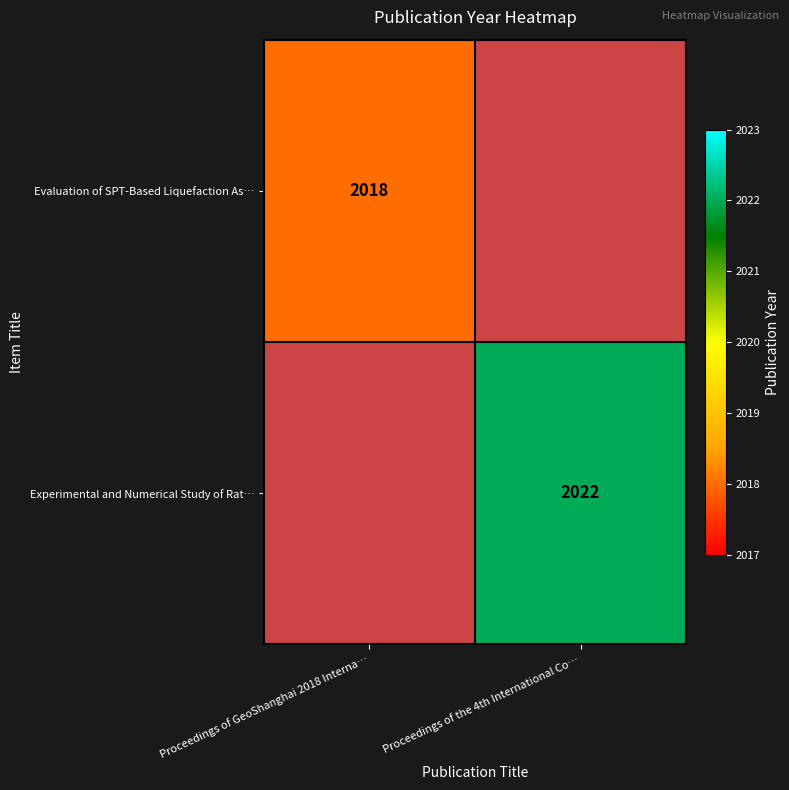

Is the value of Experimental and Numerical Study of Rat… at Proceedings of the 4th International Co… greater than the value of Evaluation of SPT-Based Liquefaction As… at Proceedings of GeoShanghai 2018 Interna…?

Yes